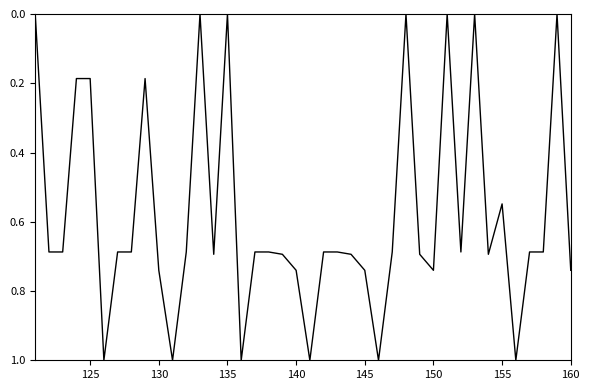

What is the difference between the maximum and minimum values?

1.0